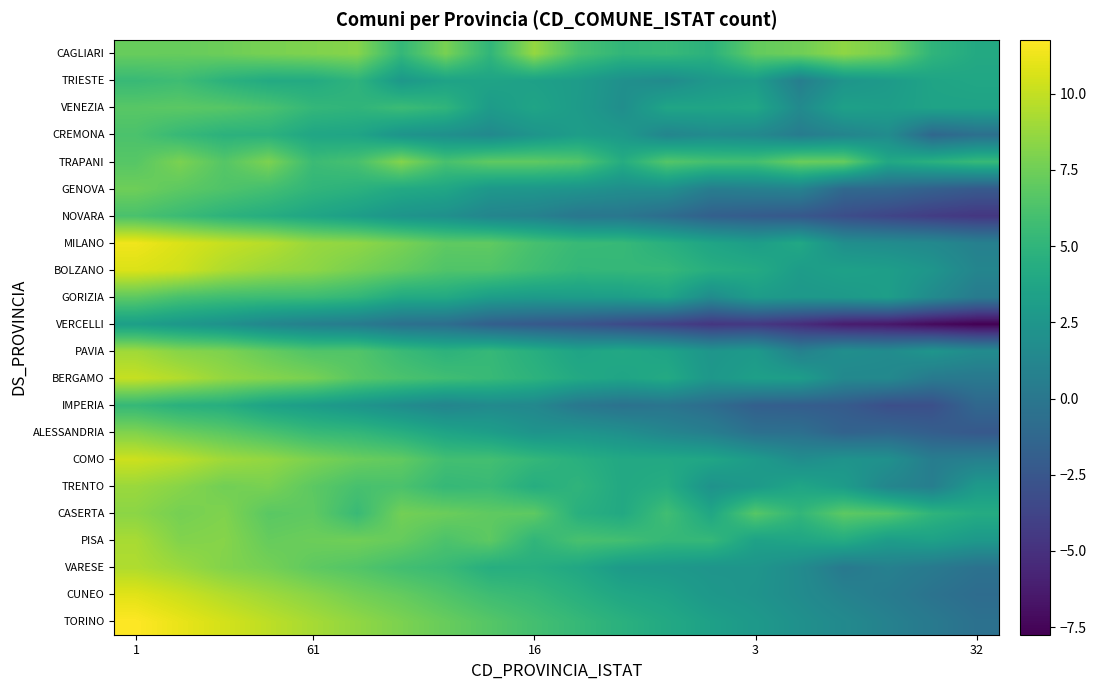

At which category is the sum across all series the highest?

1